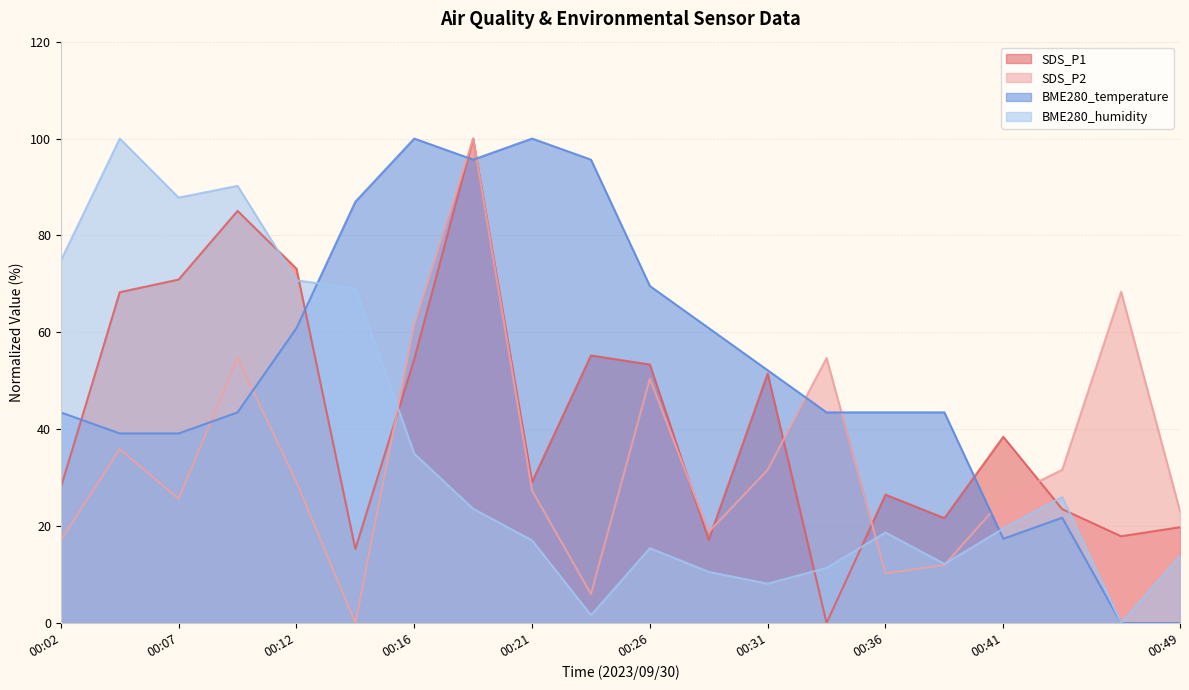

Read the BME280_humidity value at 00:44.

26.0